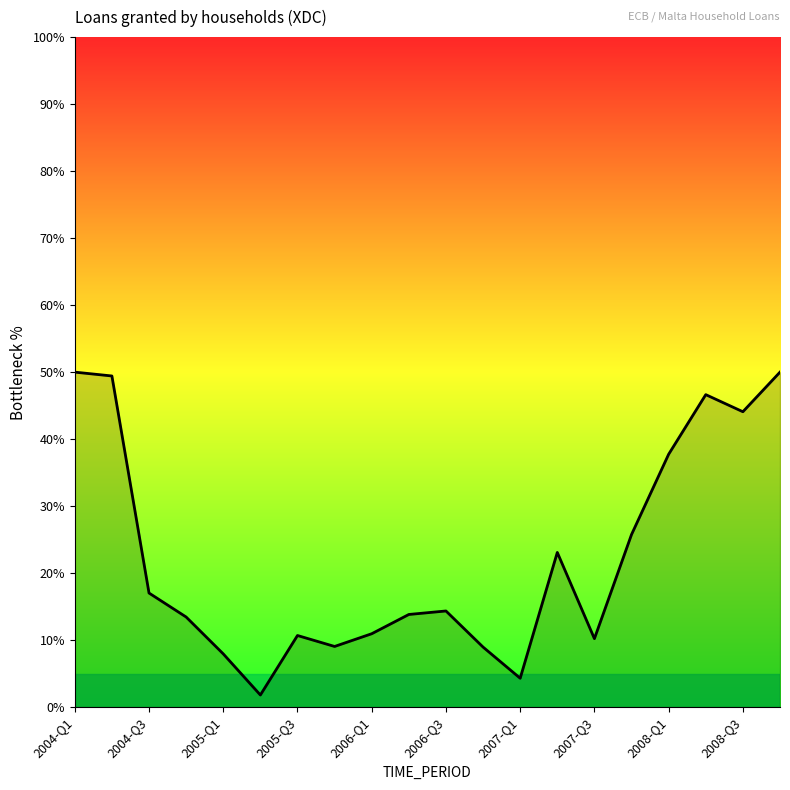

What is the maximum value shown in the chart?

50.0